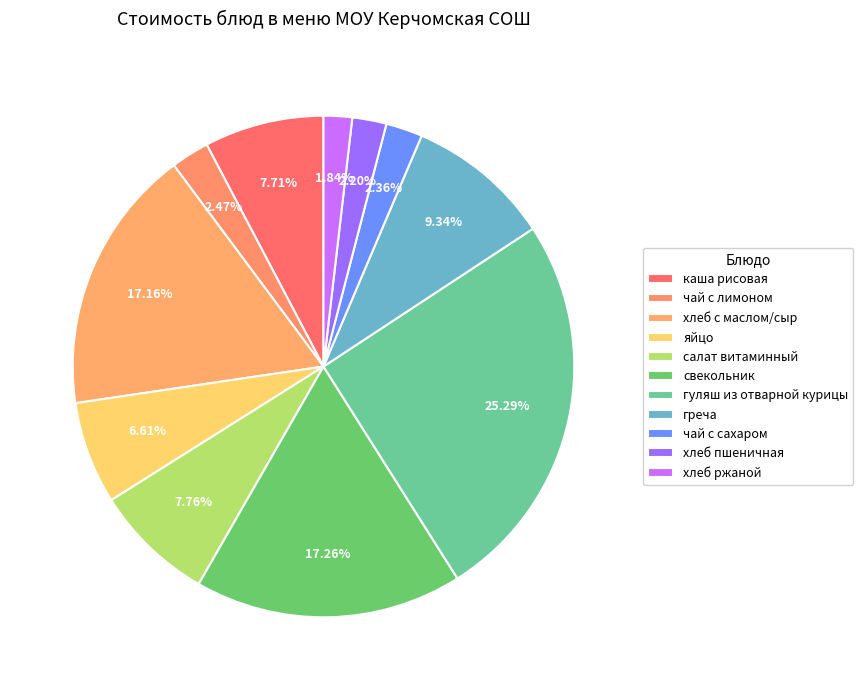

How much of the chart is everything except каша рисовая?

92.3%